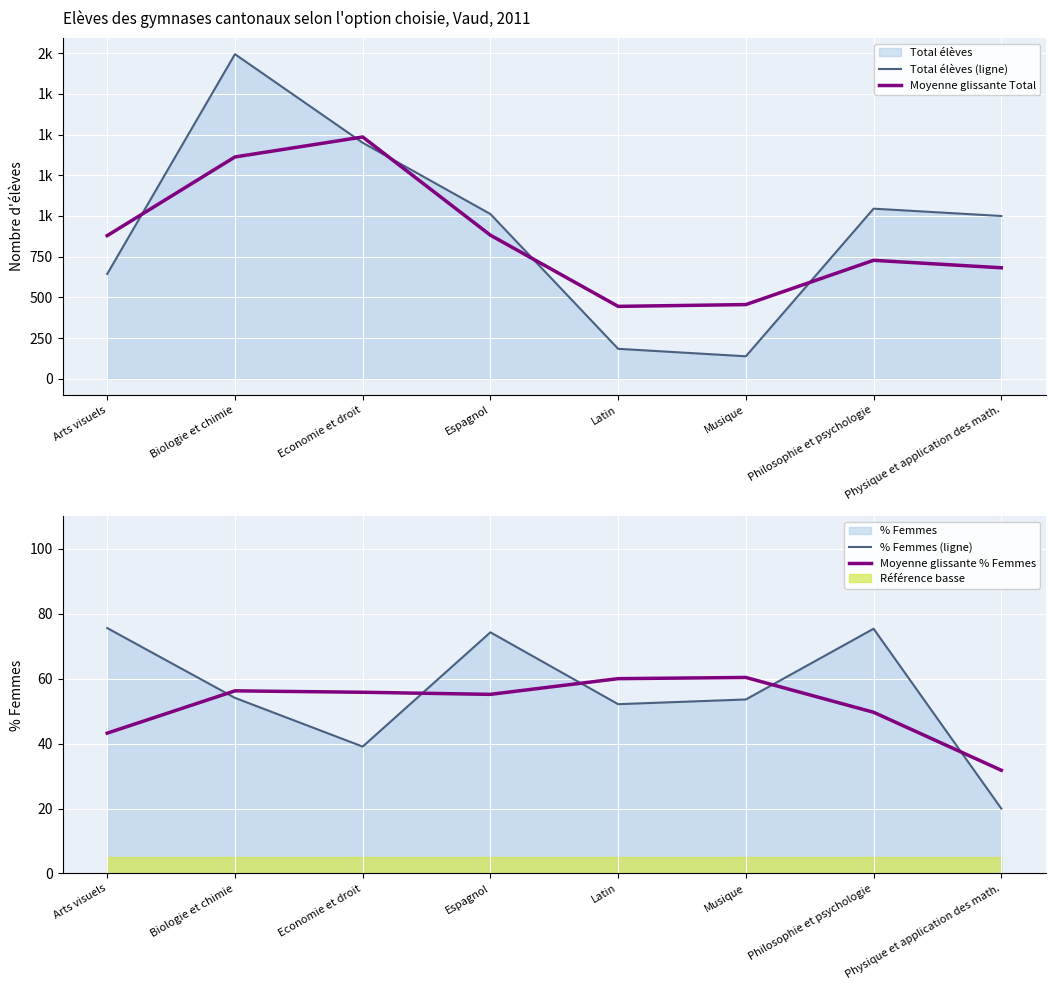

At how many categories does at least one series exceed 1826?

1